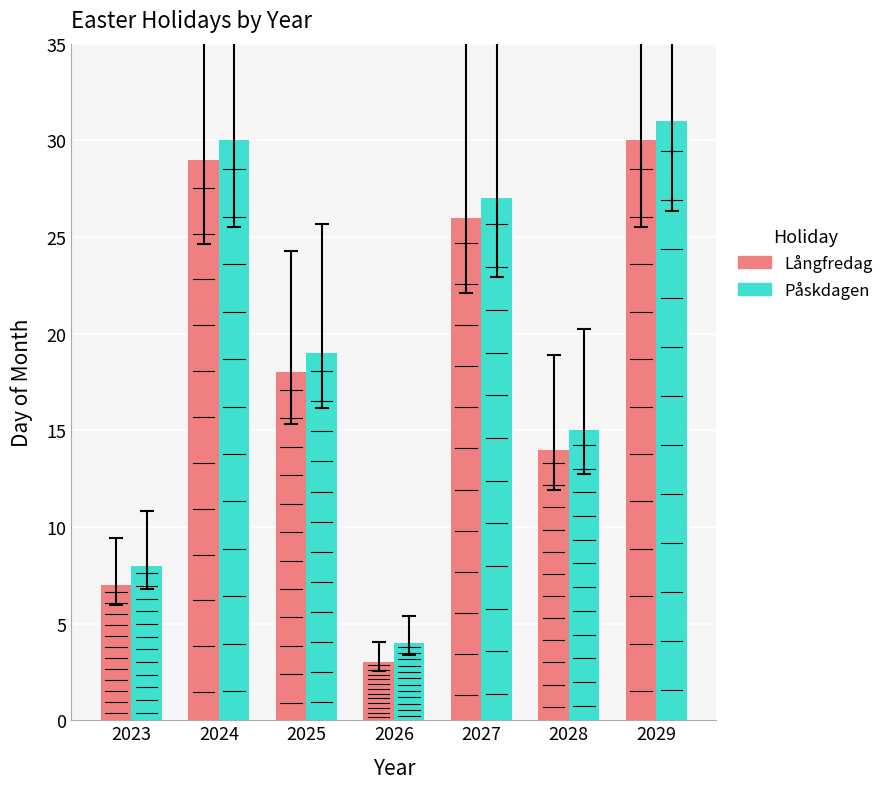

Rank the categories by Påskdagen value from highest to lowest.

2029, 2024, 2027, 2025, 2028, 2023, 2026